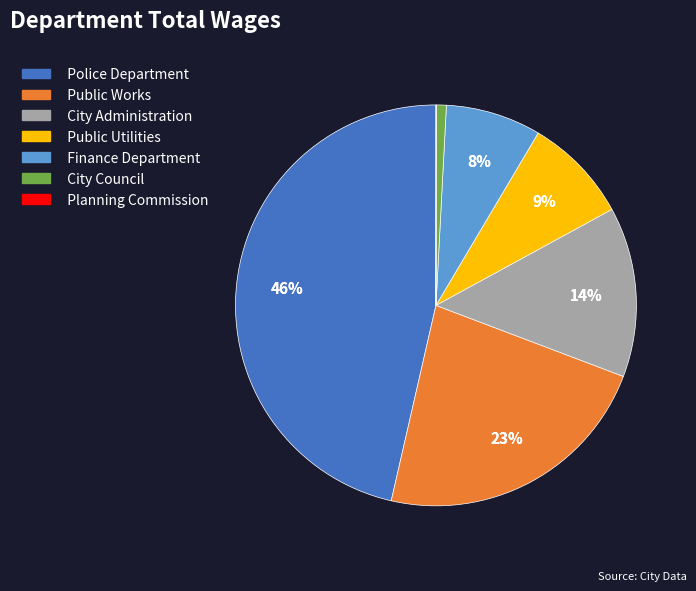

Does any single category account for the majority?

No